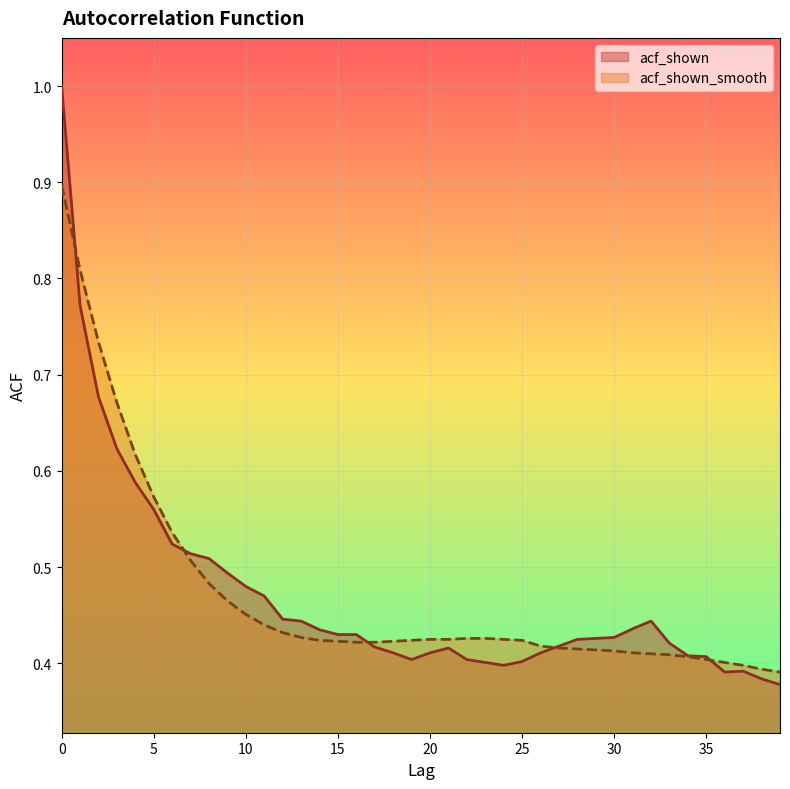

What are all the series names shown in the legend?

acf_shown, acf_shown_smooth